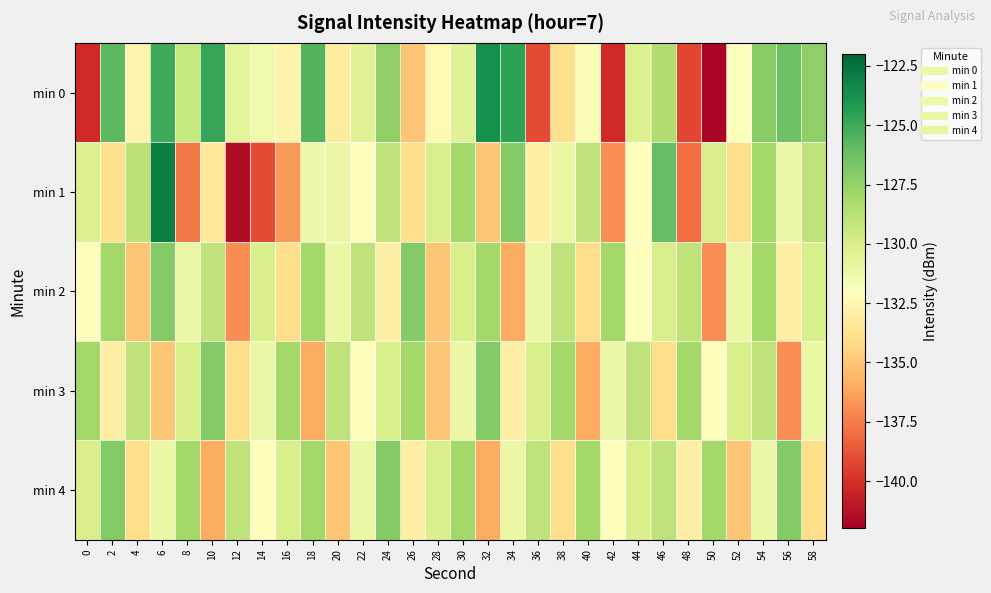

Reading right to left, extract all data points from this chart.

min 0: 58=-127.4	56=-126.3	54=-127.1	52=-131.9	50=-141.7	48=-139.3	46=-128.5	44=-130.2	42=-140.3	40=-131.7	38=-133.9	36=-139.0	34=-124.6	32=-123.8	30=-130.4	28=-132.4	26=-135.1	24=-127.4	22=-130.4	20=-133.2	18=-125.6	16=-132.7	14=-131.3	12=-130.7	10=-124.8	8=-129.3	6=-125.0	4=-132.7	2=-125.8	0=-140.2
min 1: 58=-129.0	56=-131.0	54=-128.0	52=-134.0	50=-130.0	48=-138.0	46=-126.0	44=-132.0	42=-137.0	40=-129.0	38=-131.0	36=-133.0	34=-127.0	32=-135.0	30=-128.0	28=-130.0	26=-134.0	24=-129.0	22=-132.0	20=-131.0	18=-131.2	16=-136.6	14=-139.1	12=-141.4	10=-133.4	8=-137.6	6=-123.0	4=-128.9	2=-133.9	0=-130.2
min 2: 58=-130.0	56=-133.0	54=-128.0	52=-131.0	50=-137.0	48=-129.0	46=-130.0	44=-132.0	42=-128.0	40=-134.0	38=-129.0	36=-131.0	34=-136.0	32=-128.0	30=-130.0	28=-135.0	26=-127.0	24=-133.0	22=-129.0	20=-131.0	18=-128.0	16=-134.0	14=-130.0	12=-137.0	10=-129.0	8=-131.0	6=-127.0	4=-135.0	2=-128.0	0=-132.0
min 3: 58=-131.0	56=-137.0	54=-129.0	52=-130.0	50=-132.0	48=-128.0	46=-134.0	44=-129.0	42=-131.0	40=-136.0	38=-128.0	36=-130.0	34=-133.0	32=-127.0	30=-131.0	28=-135.0	26=-128.0	24=-130.0	22=-132.0	20=-129.0	18=-136.0	16=-128.0	14=-131.0	12=-134.0	10=-127.0	8=-130.0	6=-135.0	4=-129.0	2=-133.0	0=-128.0
min 4: 58=-134.0	56=-127.0	54=-131.0	52=-135.0	50=-128.0	48=-133.0	46=-129.0	44=-130.0	42=-132.0	40=-128.0	38=-134.0	36=-129.0	34=-131.0	32=-136.0	30=-128.0	28=-130.0	26=-133.0	24=-127.0	22=-131.0	20=-135.0	18=-128.0	16=-130.0	14=-132.0	12=-129.0	10=-136.0	8=-128.0	6=-131.0	4=-134.0	2=-127.0	0=-130.0